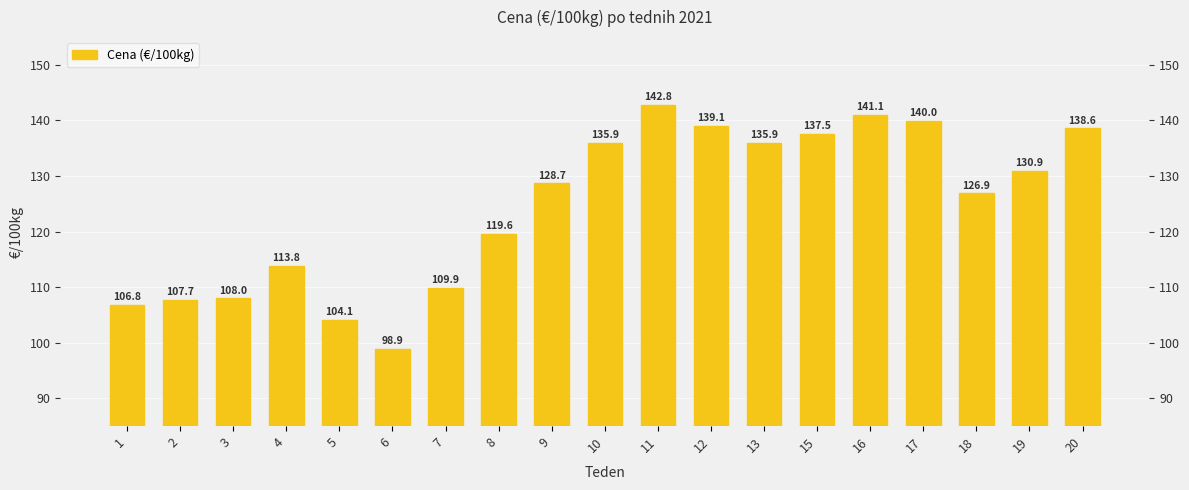

Reading right to left, list all the values displayed in this chart.

20=138.6	19=130.9	18=126.9	17=140.0	16=141.1	15=137.5	13=135.9	12=139.1	11=142.8	10=135.9	9=128.7	8=119.6	7=109.9	6=98.9	5=104.1	4=113.8	3=108.0	2=107.7	1=106.8